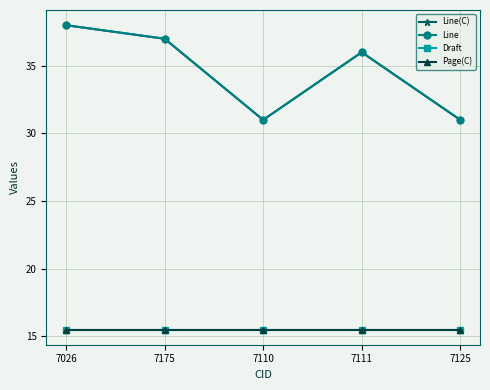

Does the chart have visible grid lines?

Yes